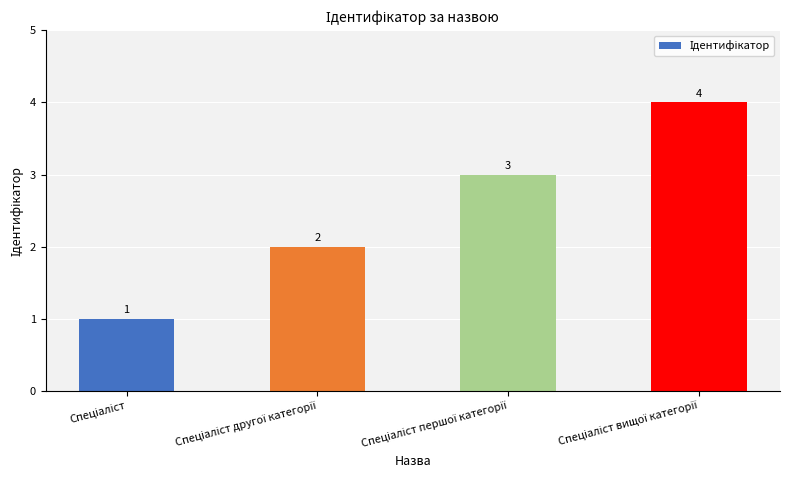

How many values are between 2 and 4?

3